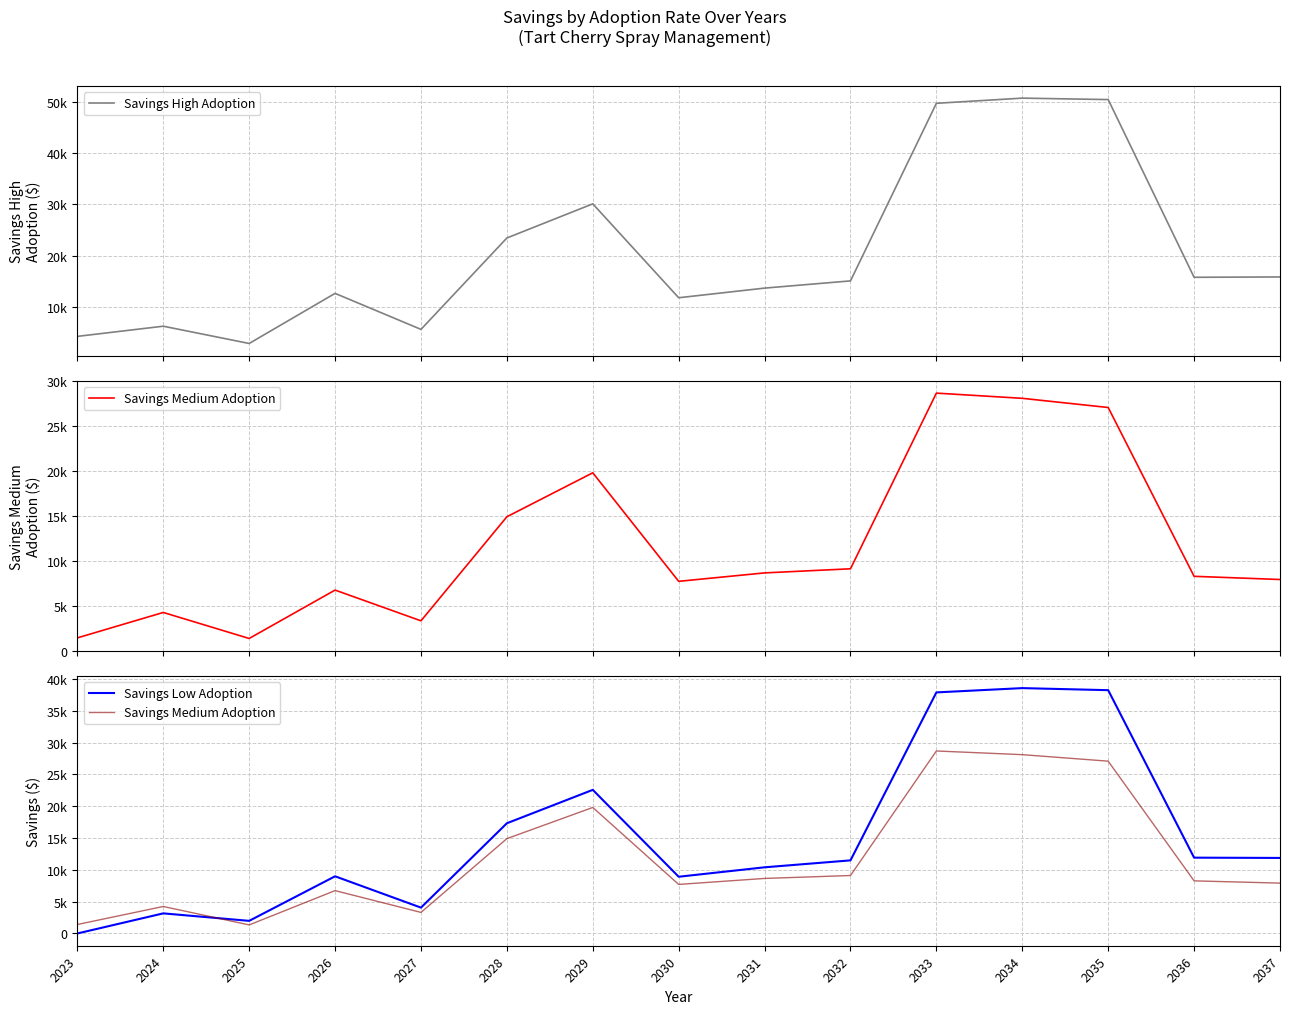

What is the total value across all series at 2030?

28405.0